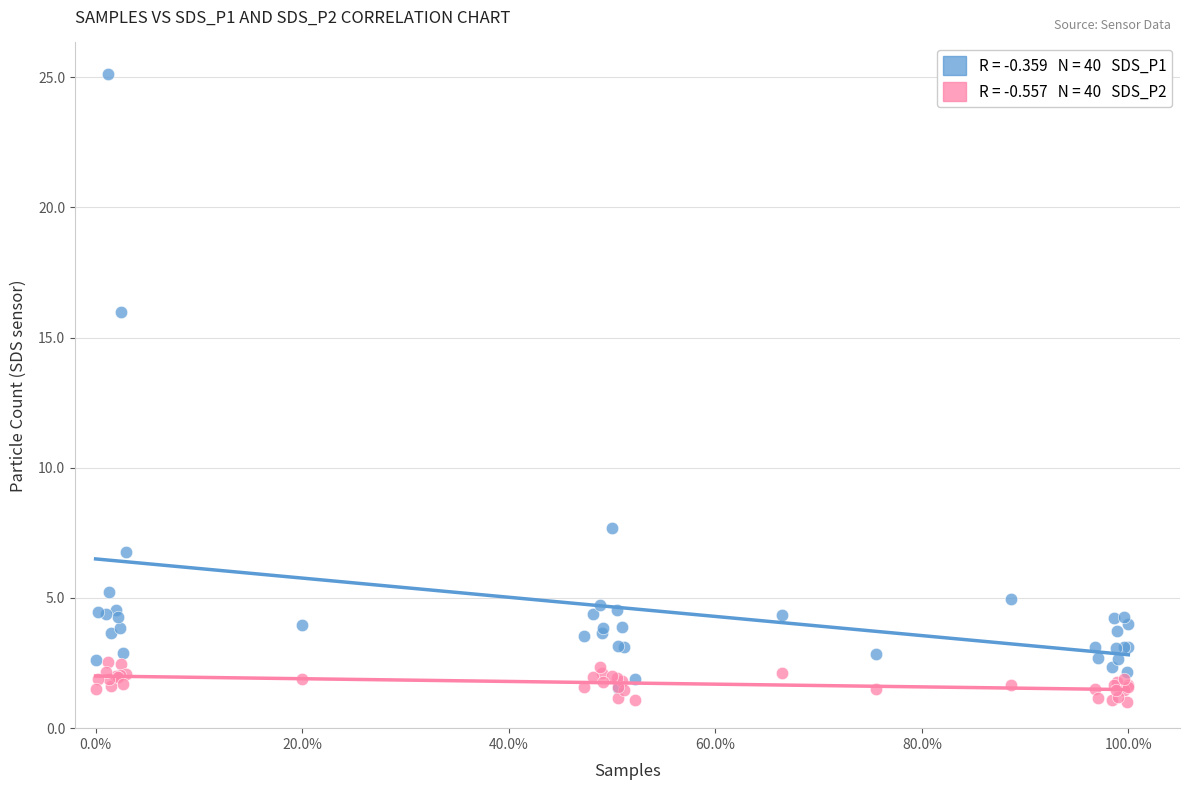

Across all series, what Y value is closest to 13?

16.0